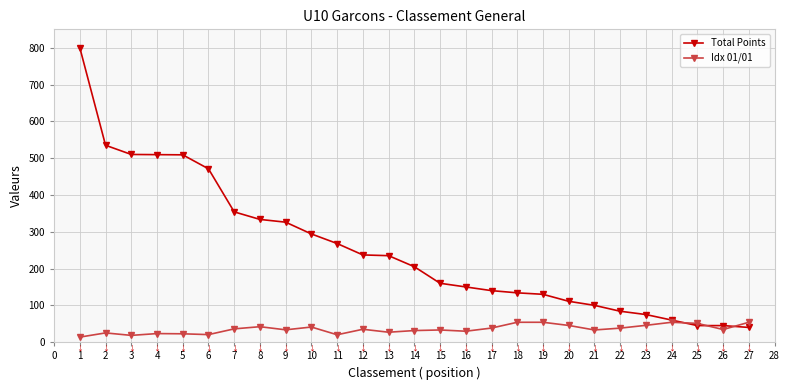

What is the value of the Total Points point at the 3rd from the left?

510.0